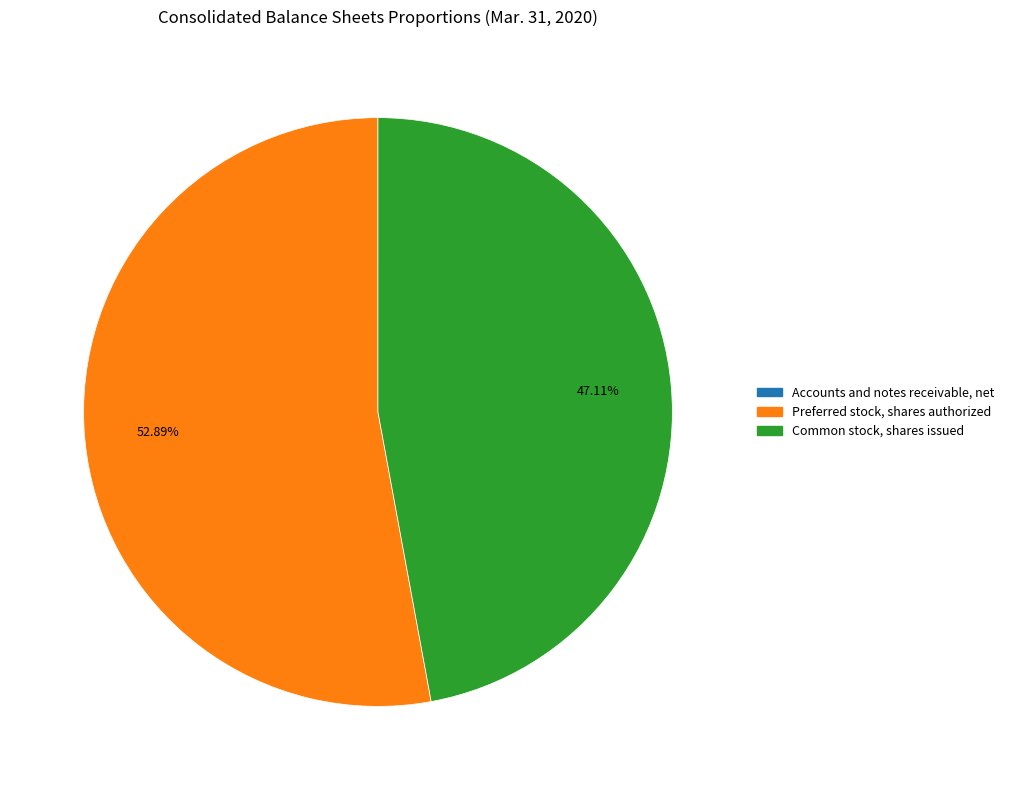

Is the sum of Preferred stock, shares authorized and Common stock, shares issued greater than half?

Yes